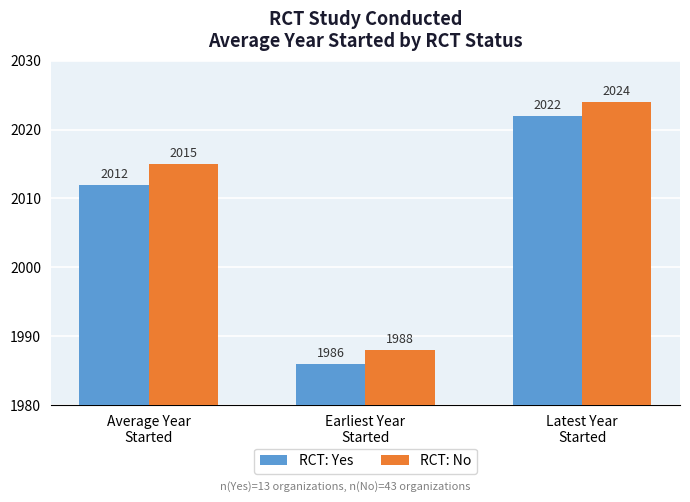

Reading right to left, transcribe all the data shown in this chart.

RCT: Yes: Latest Year
Started=2022	Earliest Year
Started=1986	Average Year
Started=2012
RCT: No: Latest Year
Started=2024	Earliest Year
Started=1988	Average Year
Started=2015